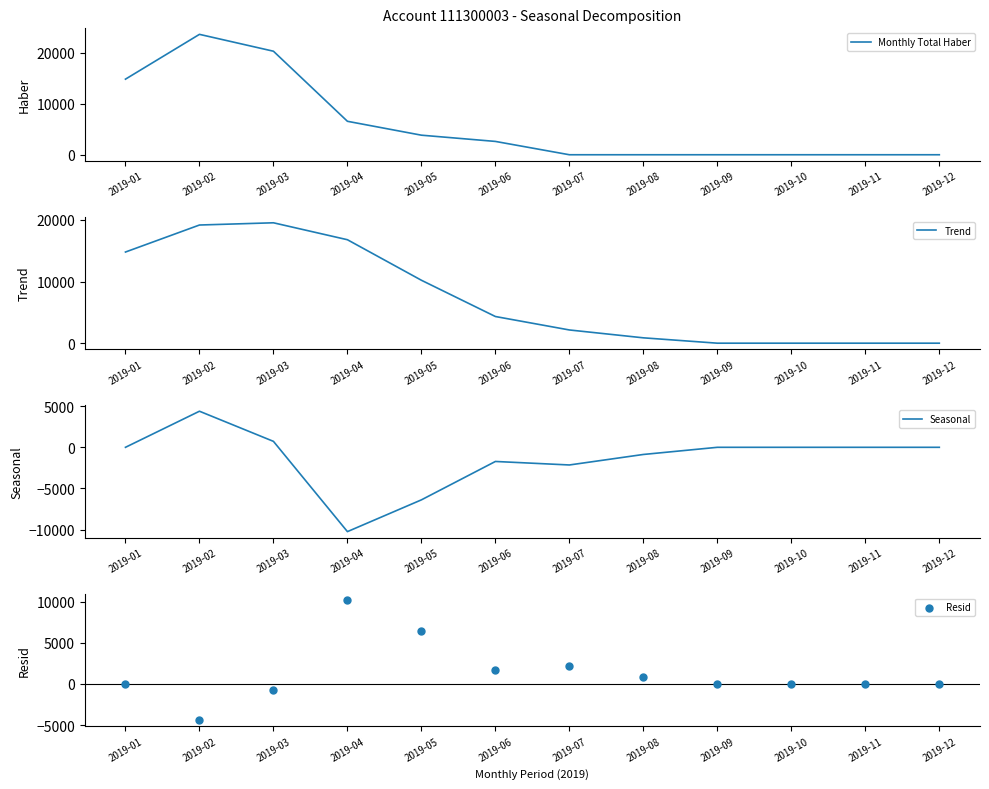

At which category is the sum across all series the highest?

2019-02